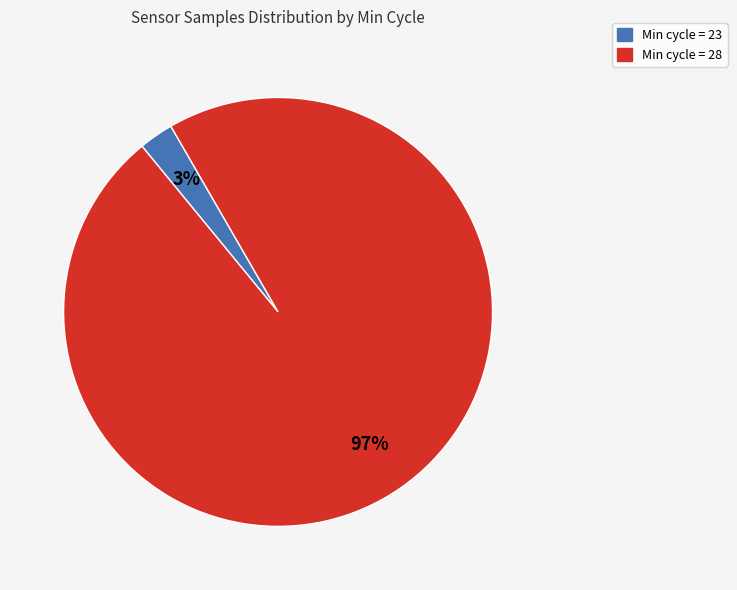

Is there any slice that represents more than half of the pie?

Yes